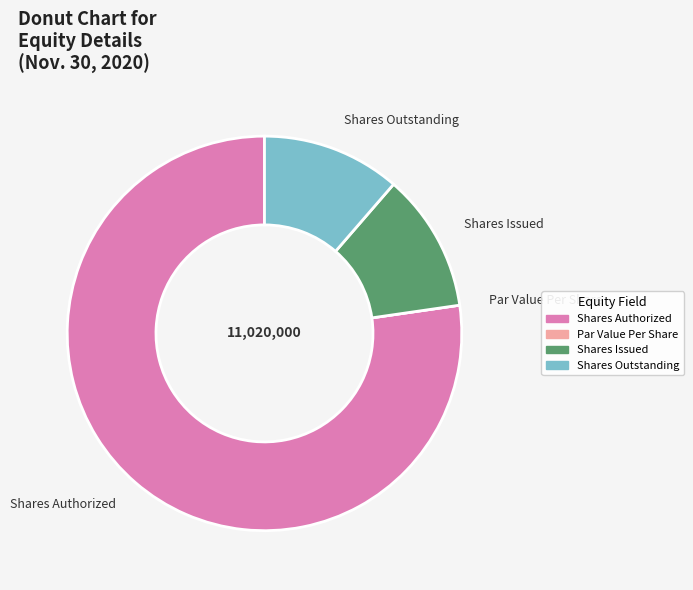

Which category accounts for the majority?

Shares Authorized